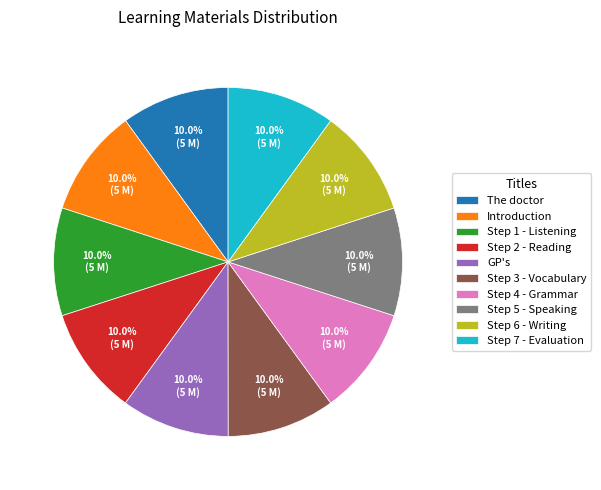

How many segments does this pie chart have?

10